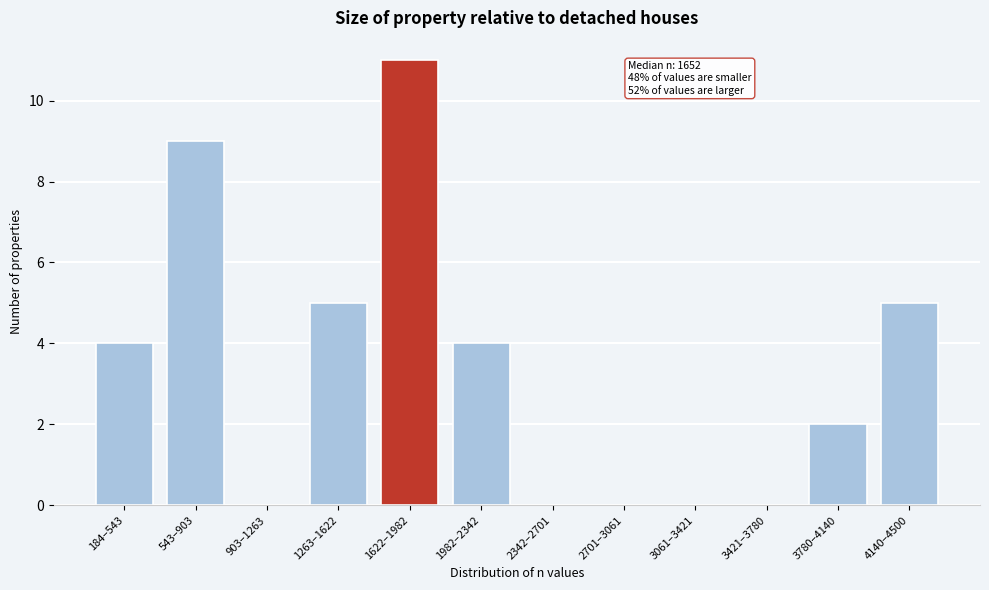

Reading left to right, transcribe all the data shown in this chart.

184–543=4	543–903=9	903–1263=0	1263–1622=5	1622–1982=11	1982–2342=4	2342–2701=0	2701–3061=0	3061–3421=0	3421–3780=0	3780–4140=2	4140–4500=5